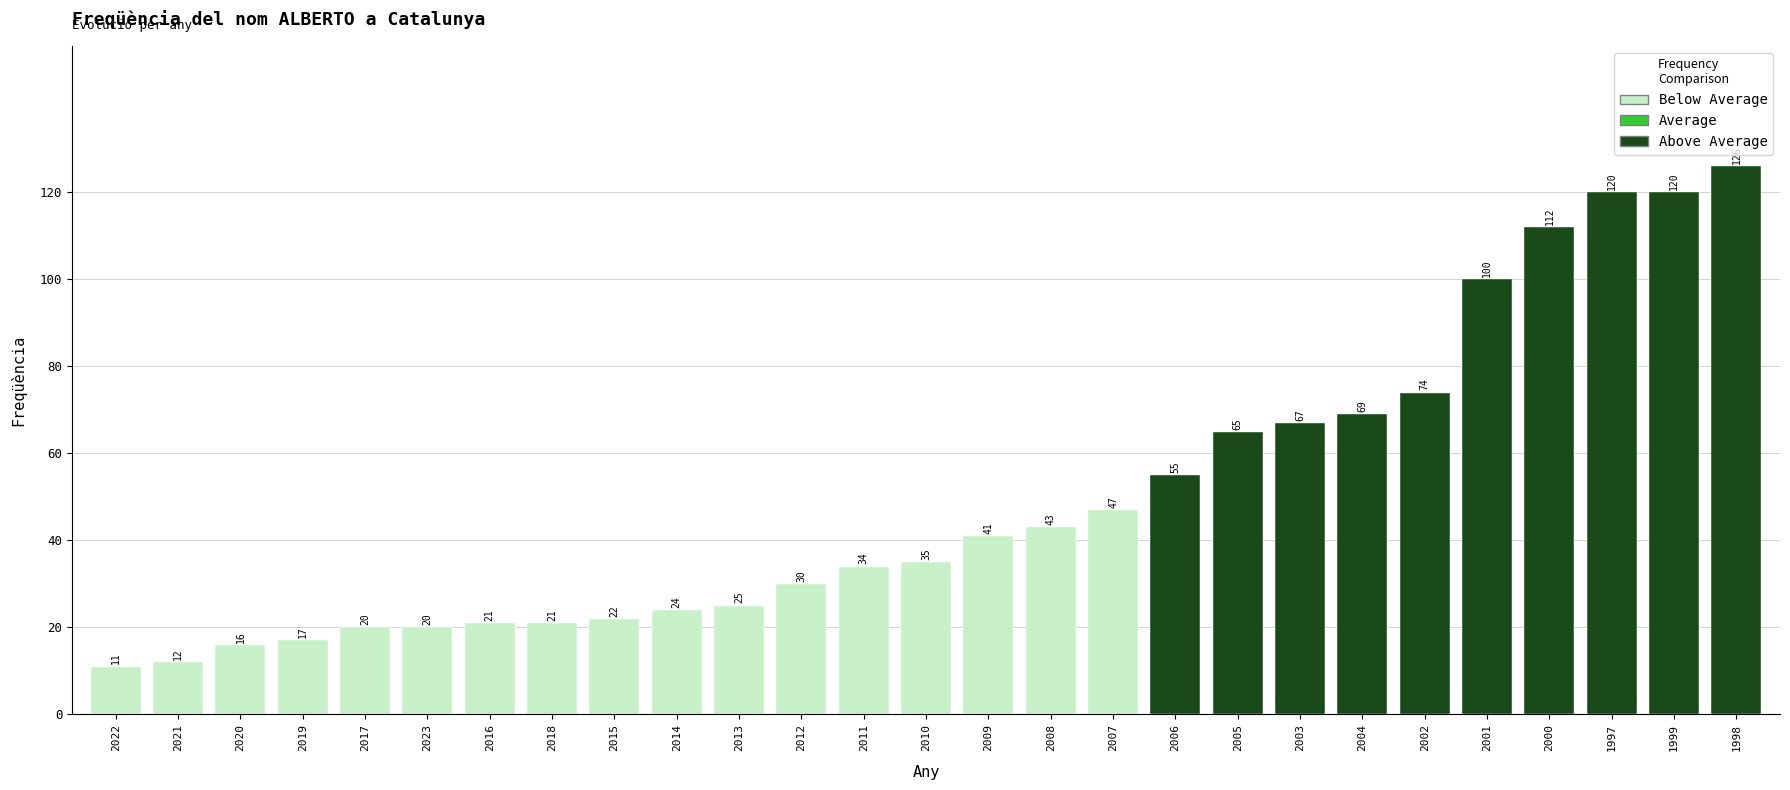

What is the difference between the maximum and minimum values?

115